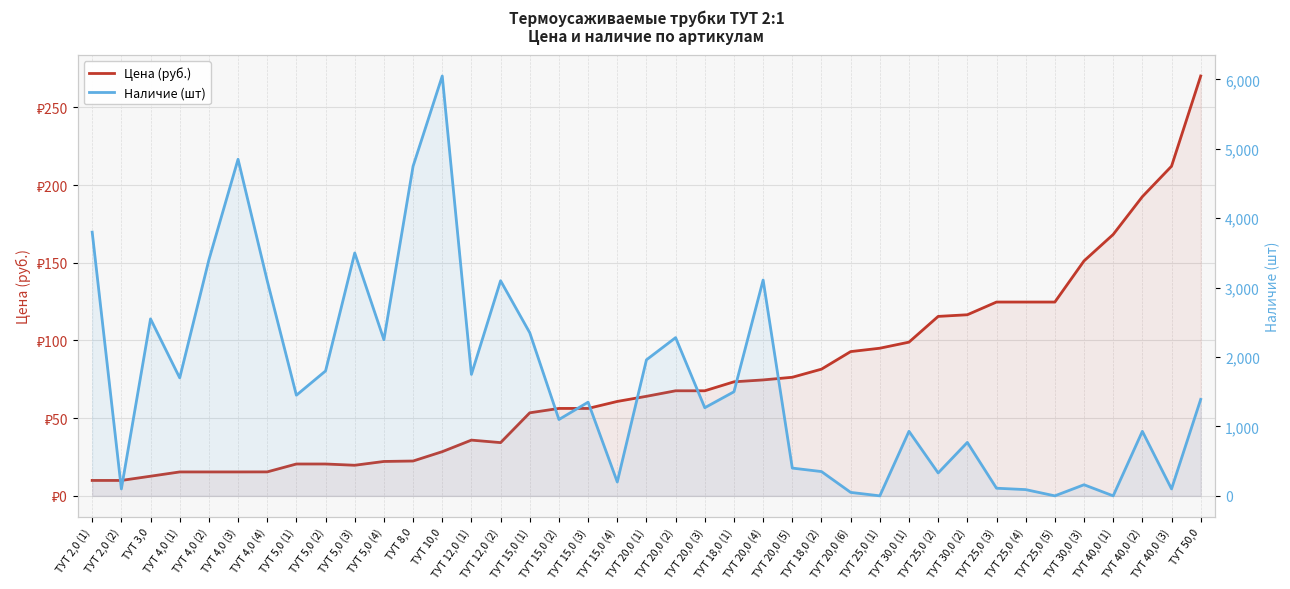

True or false: Цена (руб.) has a value of 270.2 at ТУТ 50,0.

True